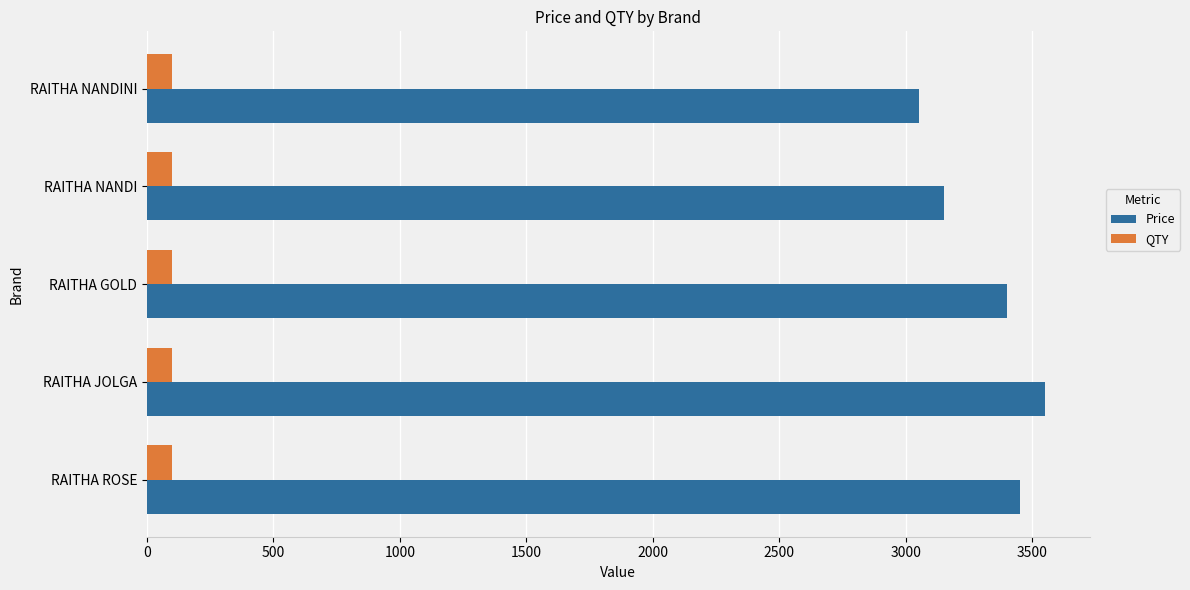

What is the average value of the QTY series?

100